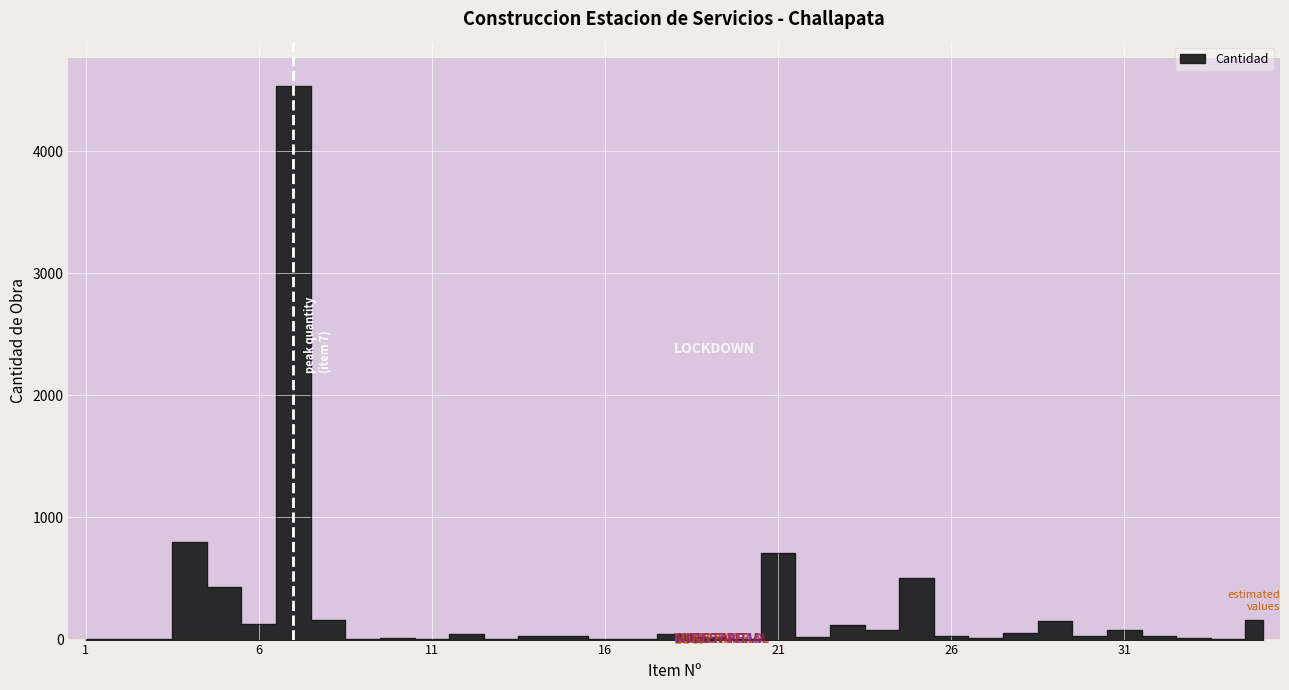

Is it true that the value at 26 is 47.9?

False